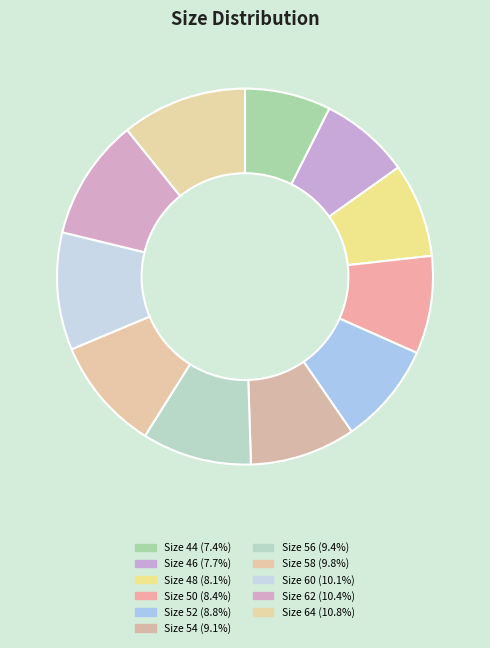

Count the number of slices in the pie.

11